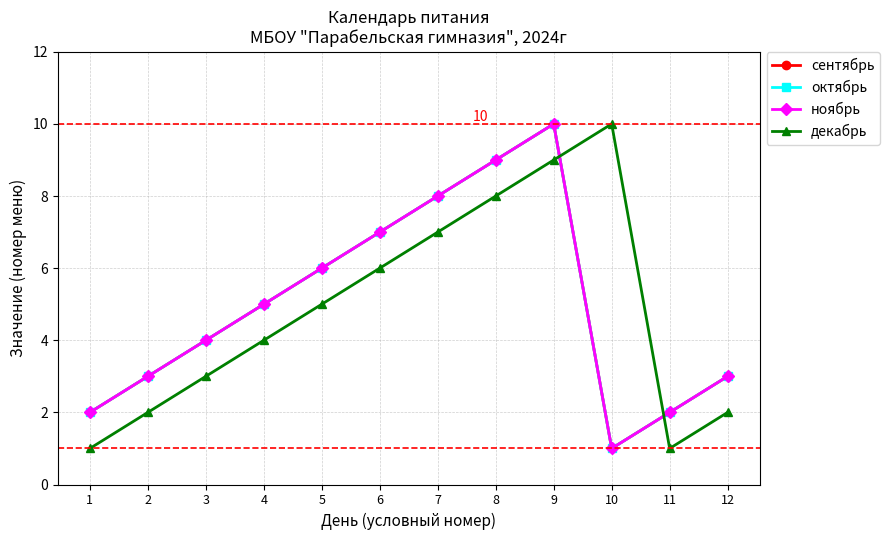

True or false: сентябрь and октябрь cross at least once.

False